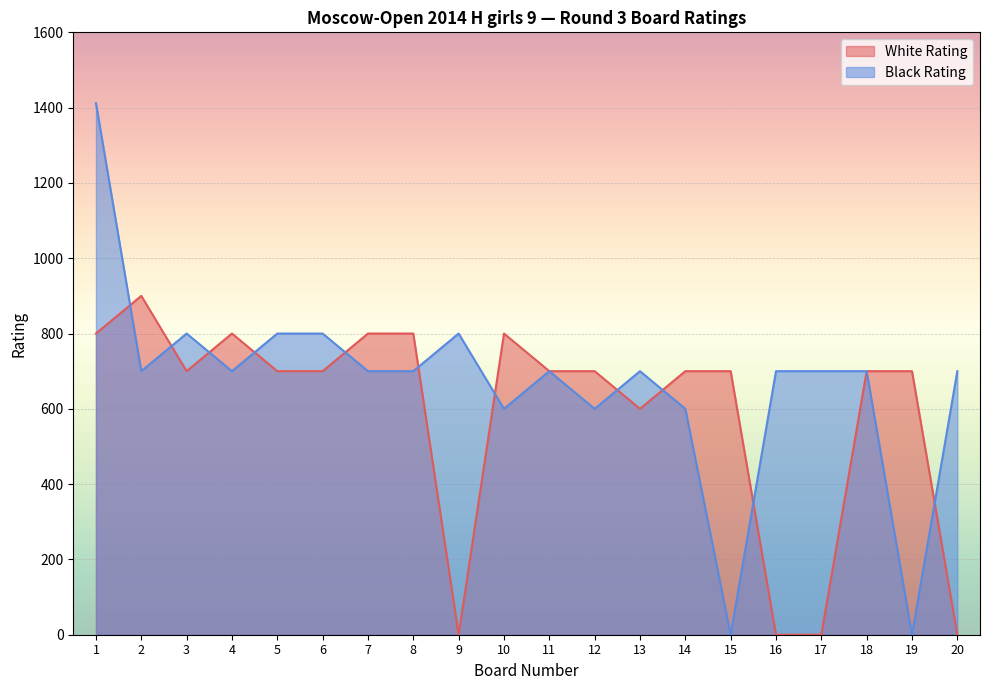

List the labels in order of Black Rating value, largest first.

1, 3, 5, 6, 9, 2, 4, 7, 8, 11, 13, 16, 17, 18, 20, 10, 12, 14, 15, 19